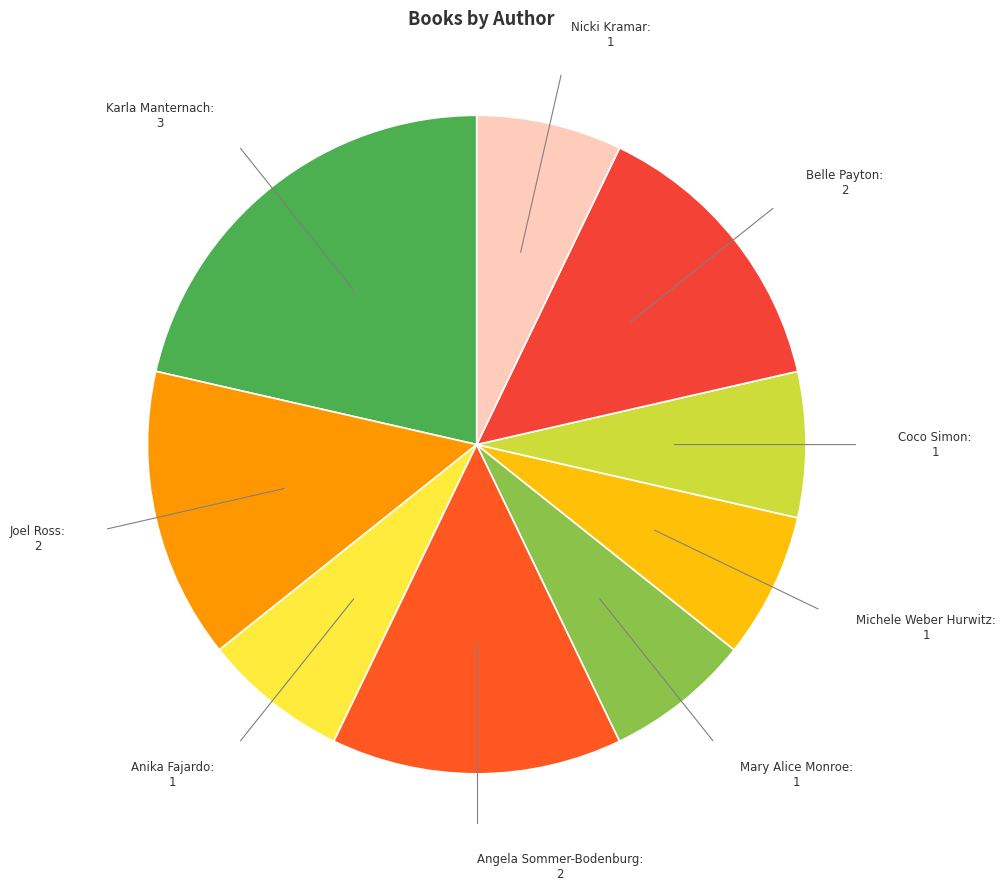

Is there a majority slice in this chart?

No